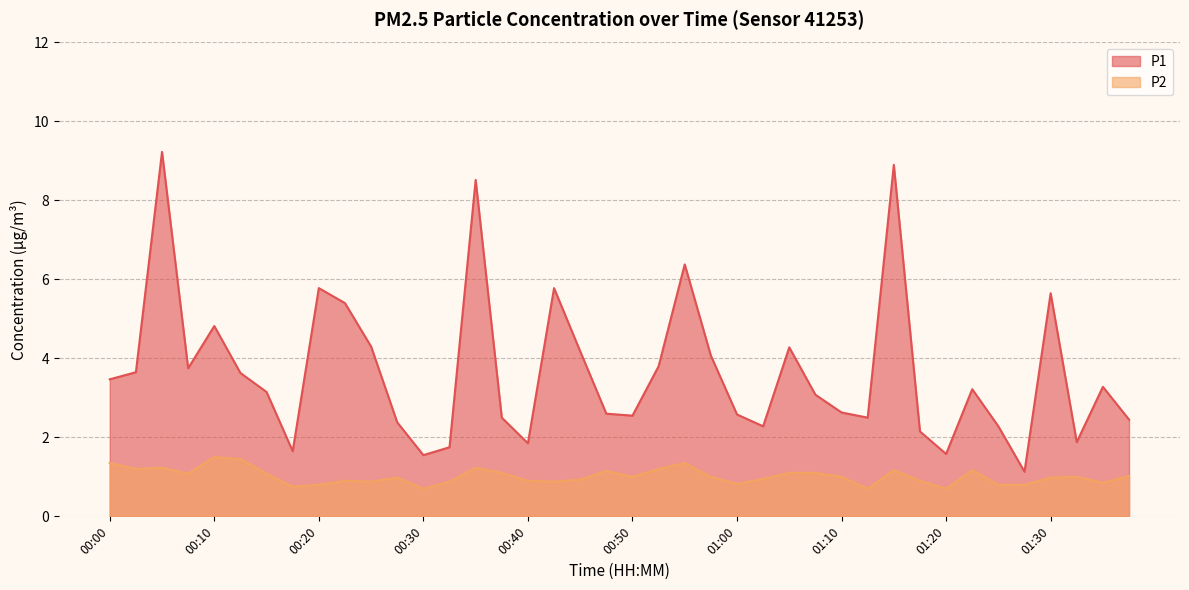

What is the value of the P2 point at the 25th from the left?

0.8